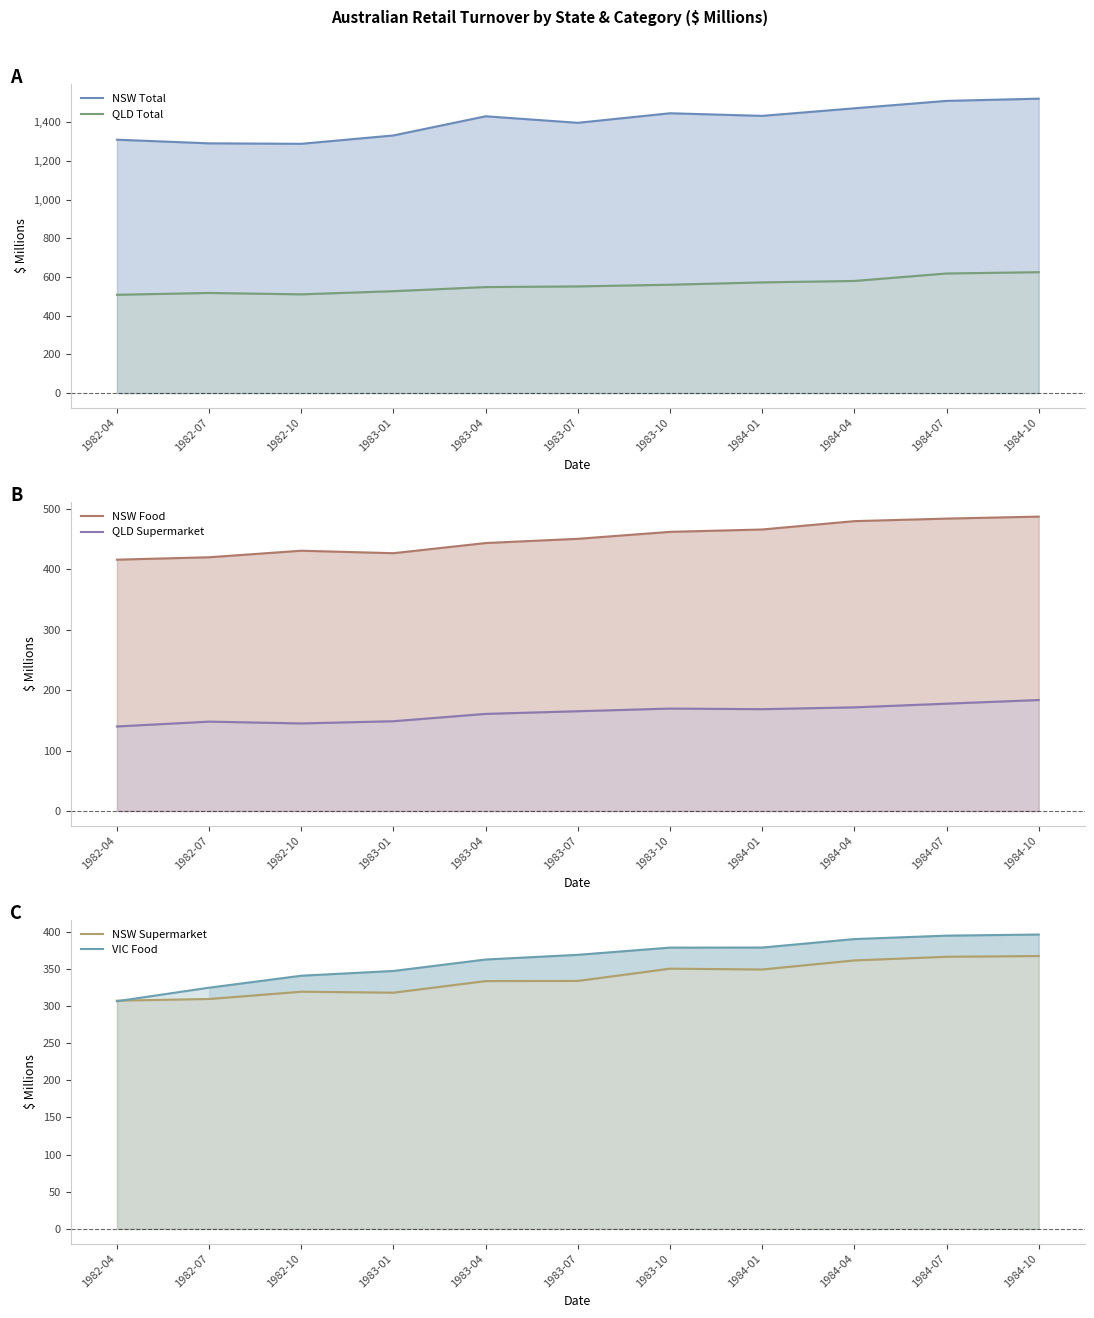

Is the value of QLD Supermarket at 1983-07 greater than the value of QLD Total at 1983-07?

No